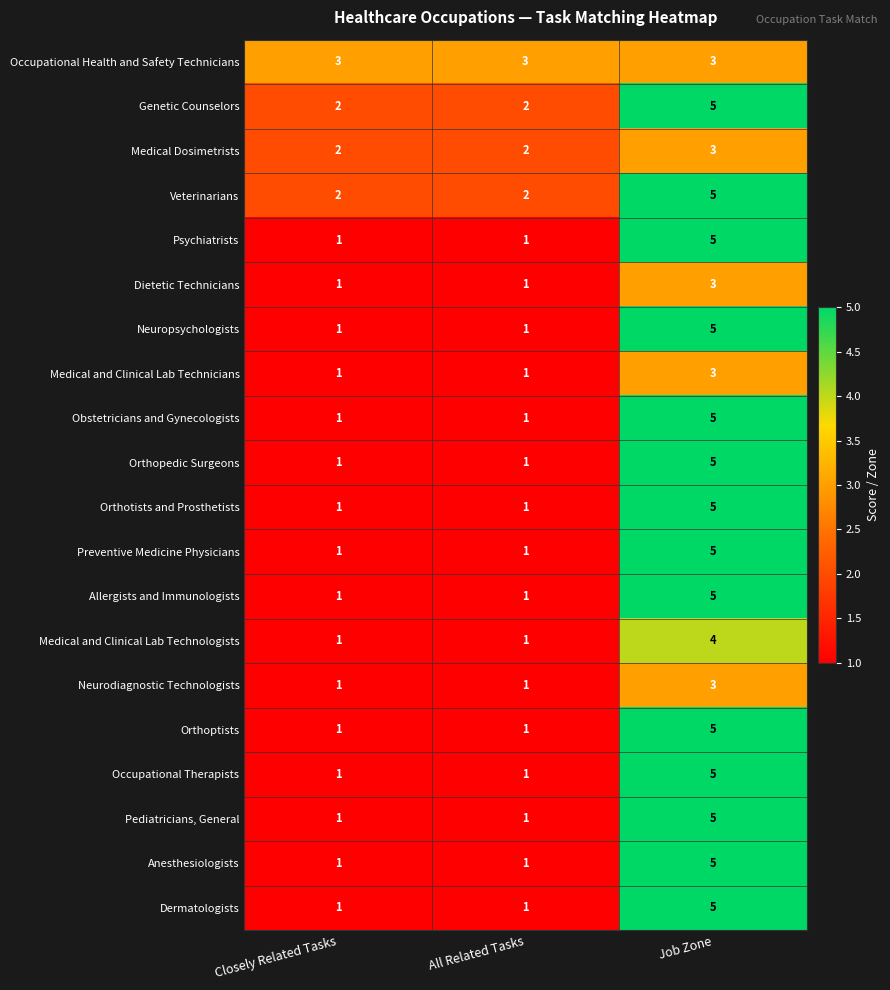

Is it true that Preventive Medicine Physicians equals 1 at Closely Related Tasks?

True